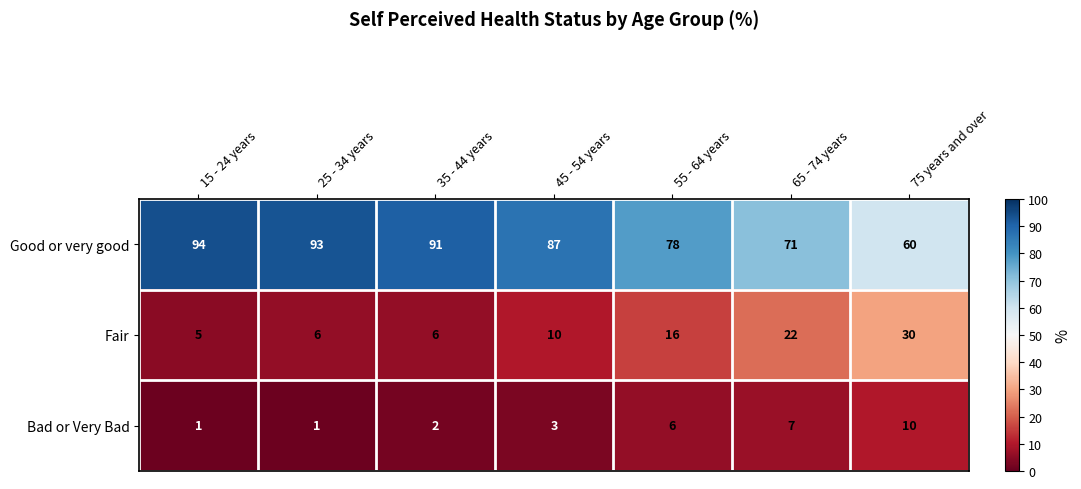

Reading left to right, transcribe all the data shown in this chart.

Good or very good: 15 - 24 years=94	25 - 34 years=93	35 - 44 years=91	45 - 54 years=87	55 - 64 years=78	65 - 74 years=71	75 years and over=60
Fair: 15 - 24 years=5	25 - 34 years=6	35 - 44 years=6	45 - 54 years=10	55 - 64 years=16	65 - 74 years=22	75 years and over=30
Bad or Very Bad: 15 - 24 years=1	25 - 34 years=1	35 - 44 years=2	45 - 54 years=3	55 - 64 years=6	65 - 74 years=7	75 years and over=10